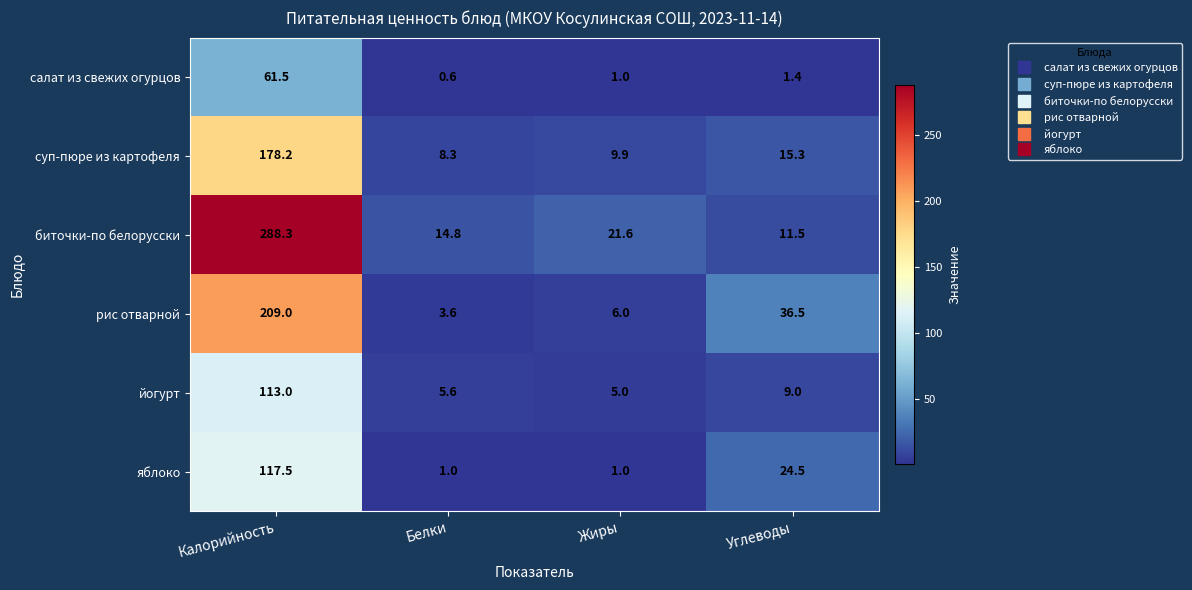

The биточки-по белорусски series shows 5.2 at Углеводы. True or false?

False